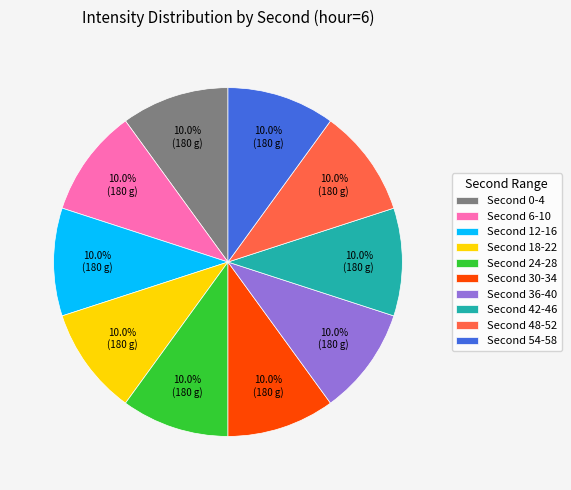

How many segments does this pie chart have?

10